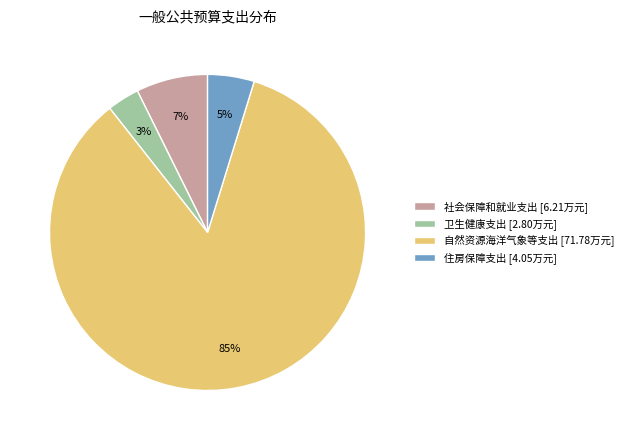

Do 卫生健康支出 and 社会保障和就业支出 together represent more than half of the pie?

No